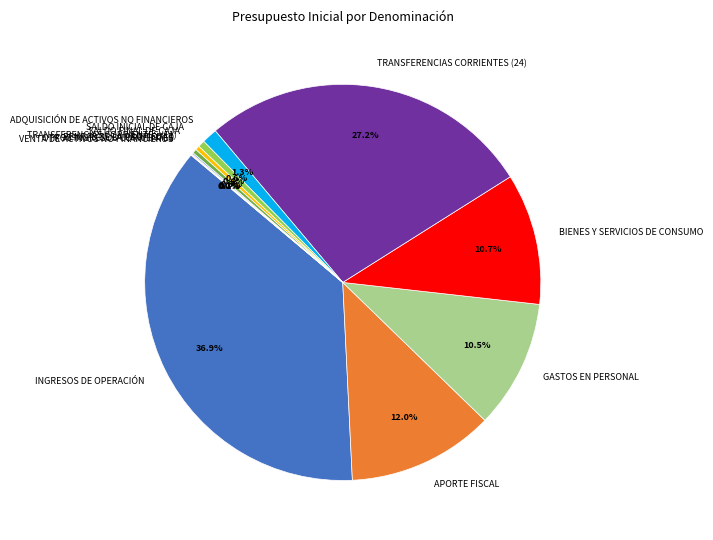

To the nearest percent, what portion does SALDO INICIAL DE CAJA represent?

1%